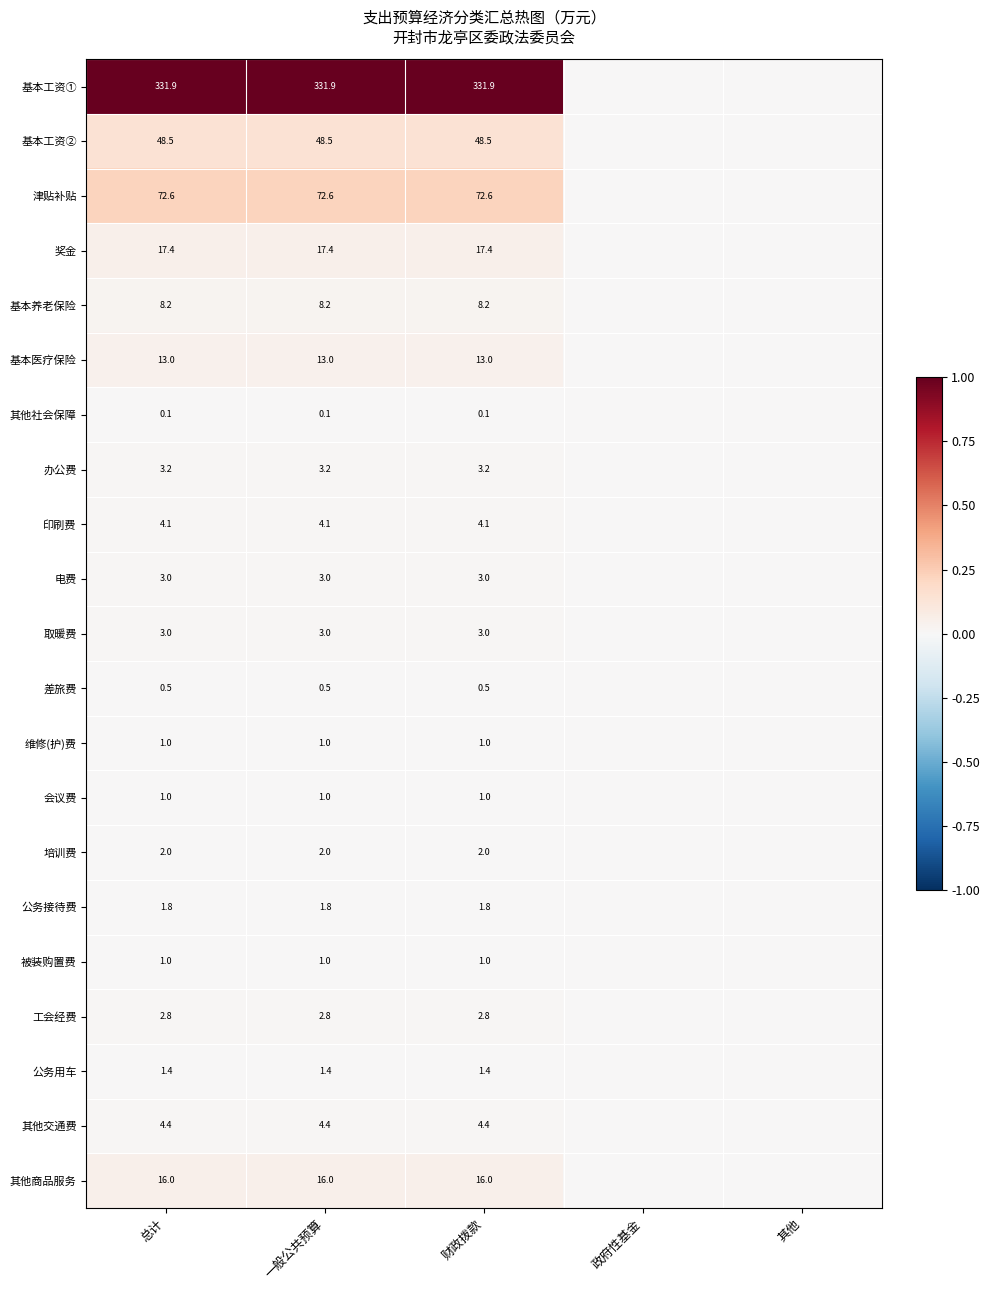

Is the value of 电费 at 一般公共预算 greater than the value of 工会经费 at 一般公共预算?

Yes